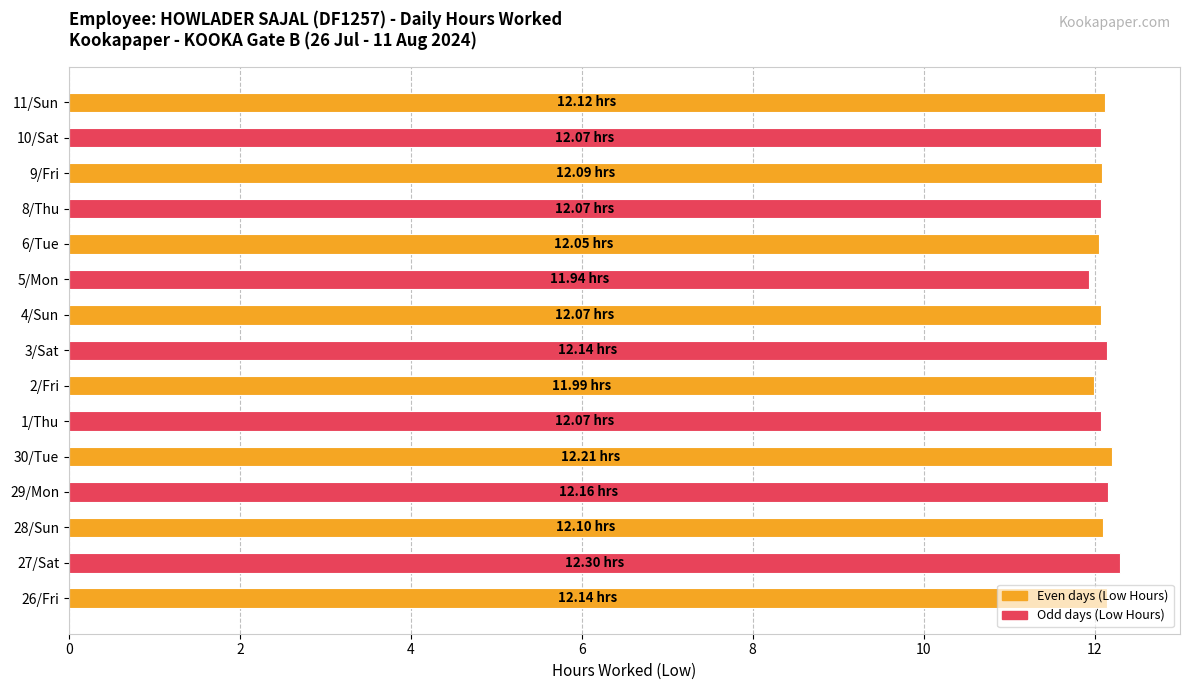

Approximately how many times larger is the value at 29/Mon compared to 9/Fri?

1.0